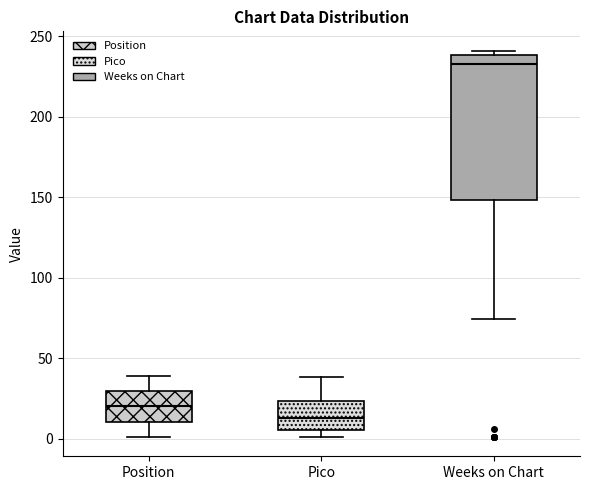

Which box is the tallest, from its lower edge to its upper edge?

Weeks on Chart